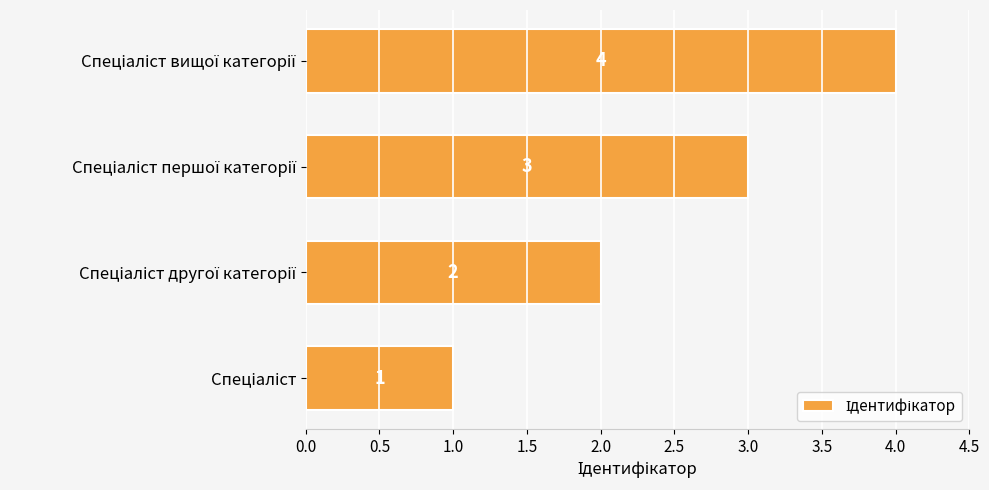

What is the maximum value shown in the chart?

4